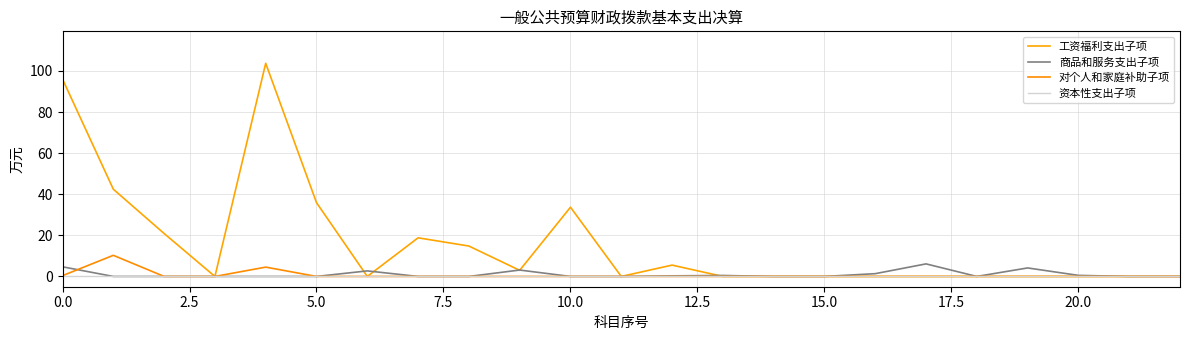

Does the chart display data point markers on the line(s)?

No